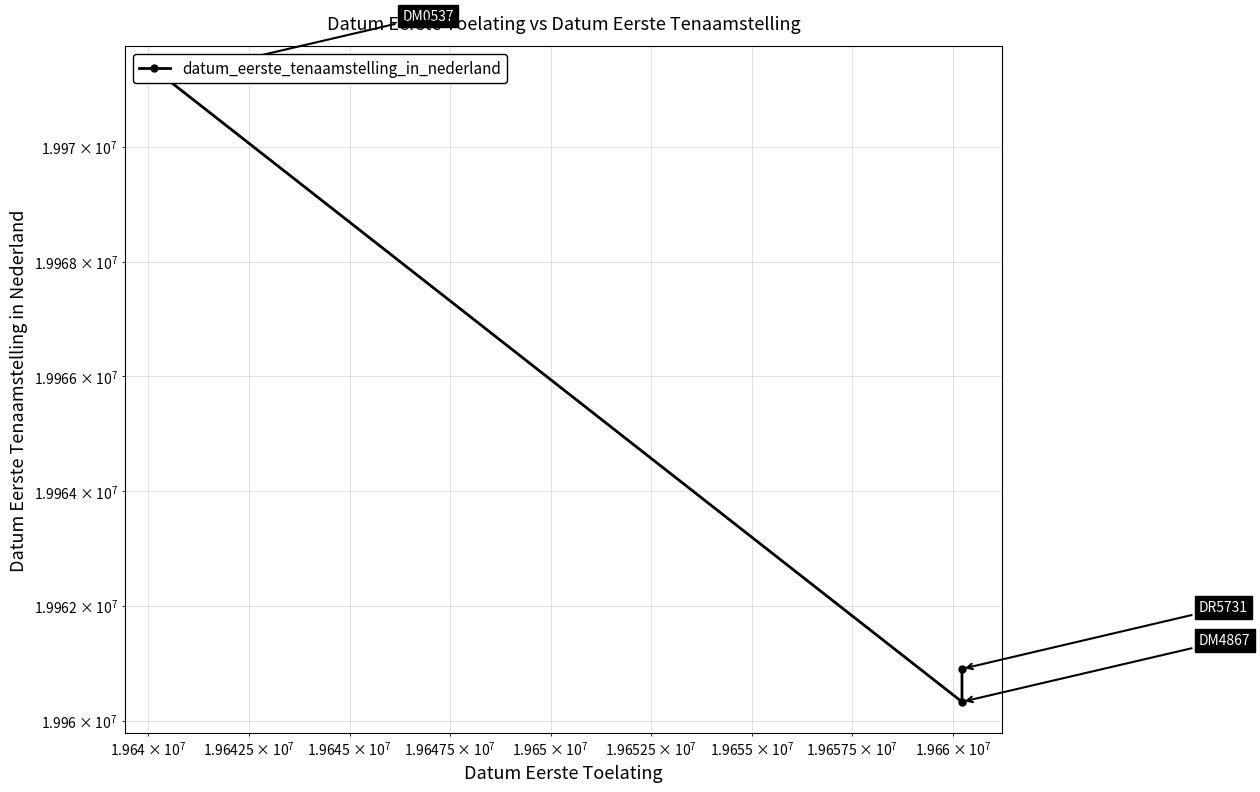

Reading left to right, extract all data points from this chart.

19971205	19960329	19960903